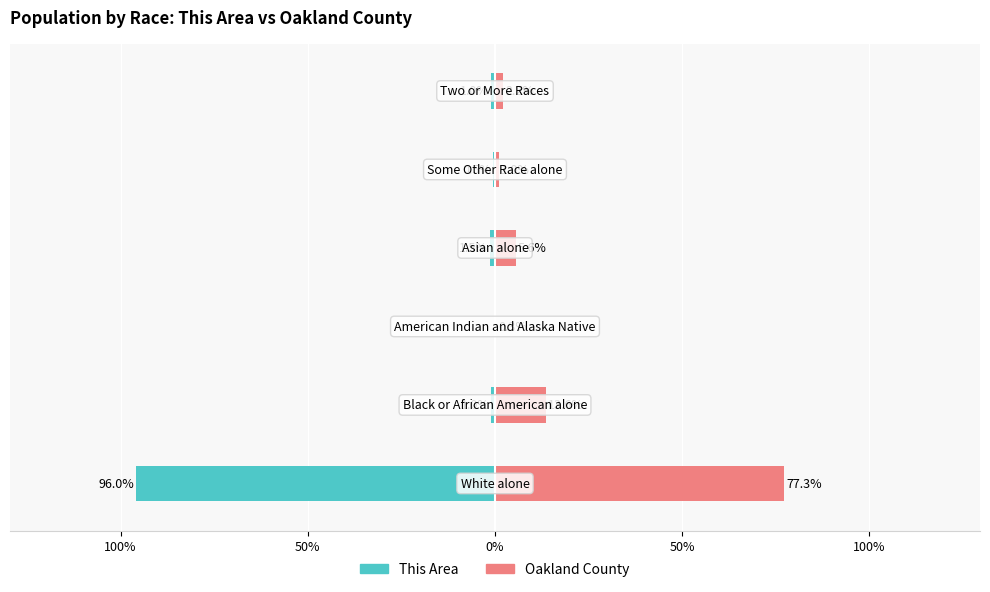

Which series changed the most between 100% and 50%?

Oakland County